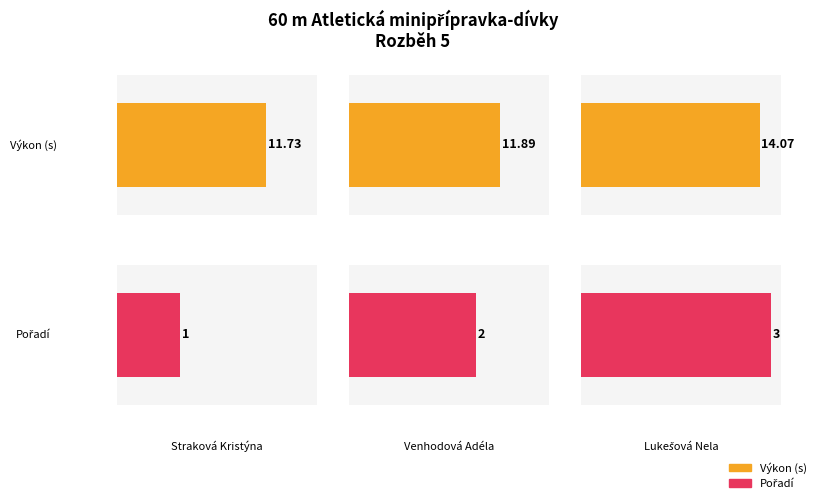

At Lukešová Nela, list the series in order from smallest to largest.

Pořadí, Výkon (s)